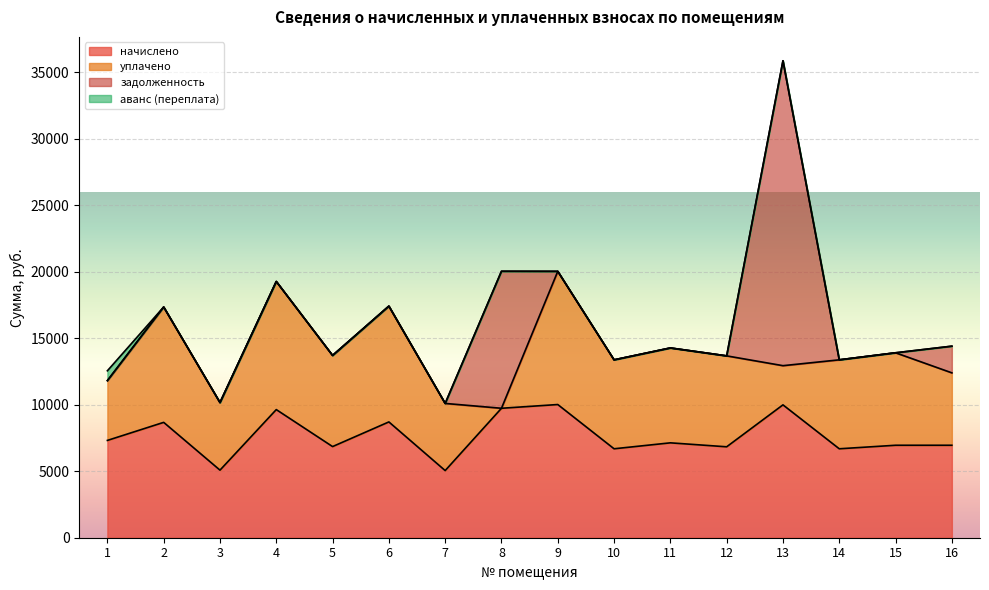

Is it true that уплачено equals 15362.9 at 4?

False